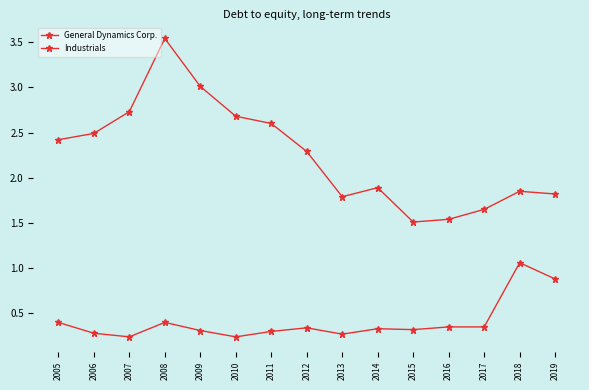

How many series are shown in this chart?

2